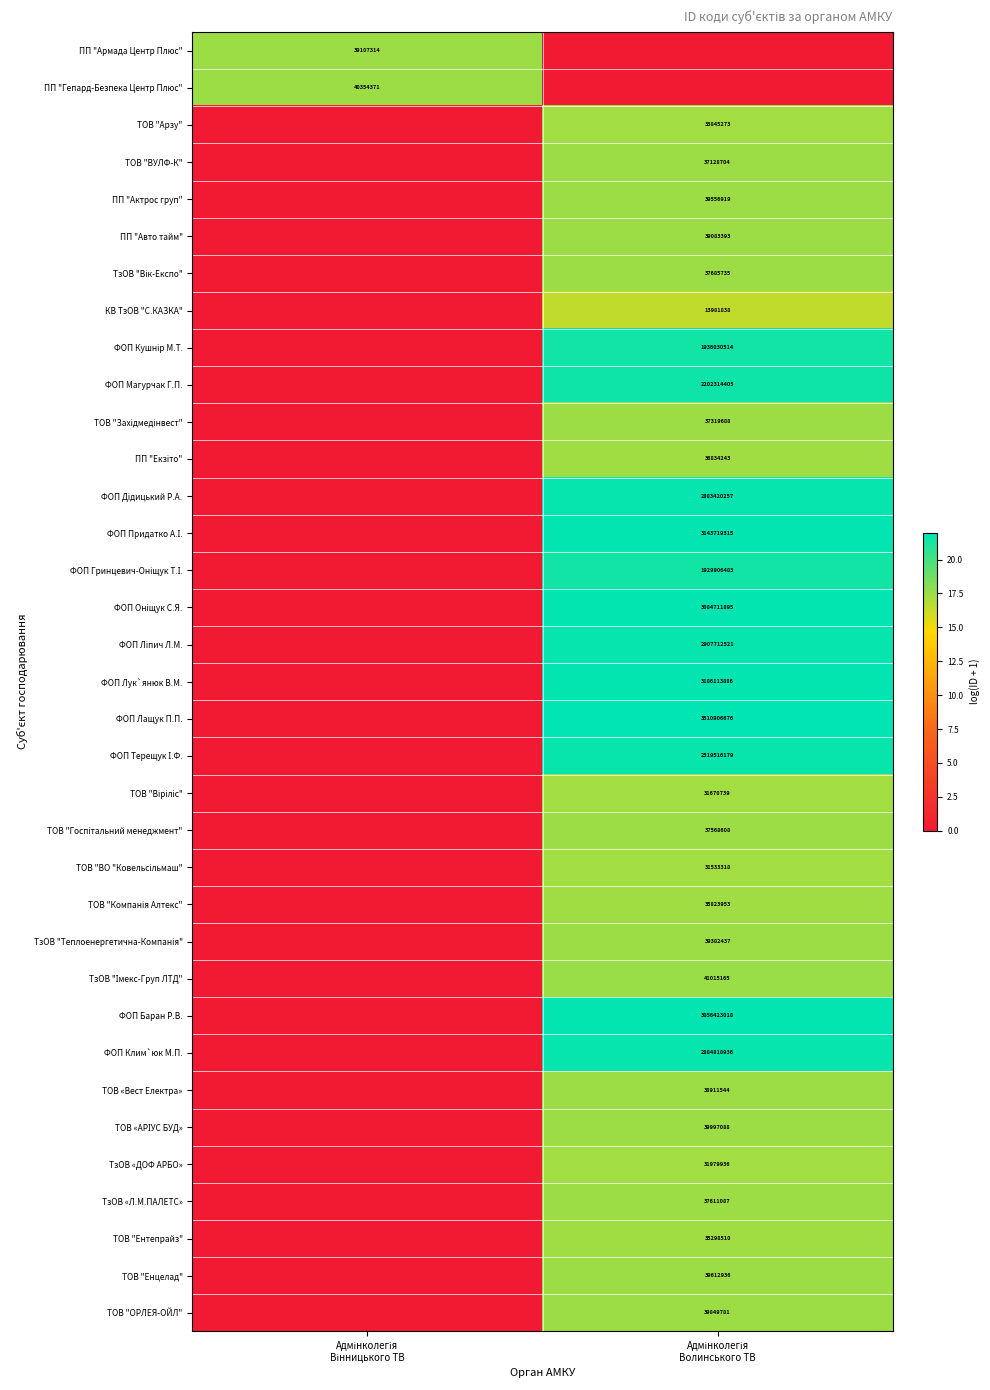

What is the spread (max minus min) of values at Адмінколегія
Волинського ТВ?

22.0